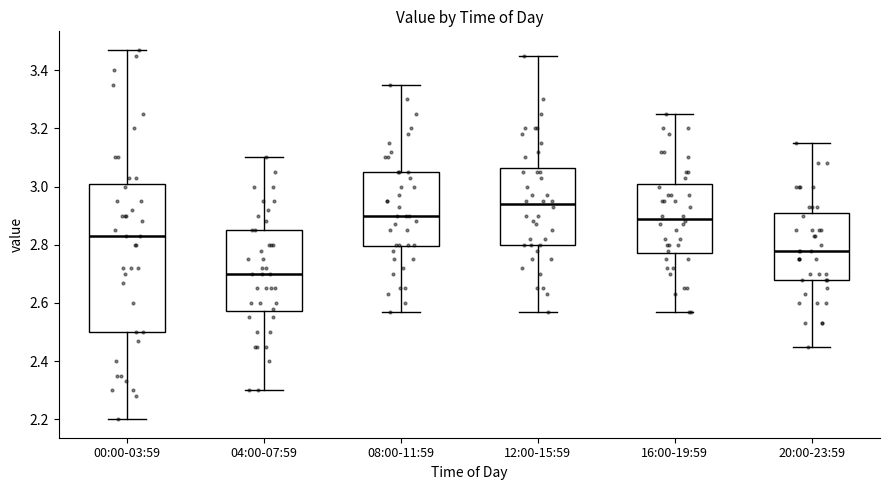

Where does the upper whisker of the box for 04:00-07:59 end on the y-axis? The values are not printed on the chart, so give them approximately, as read against the axis.

3.10